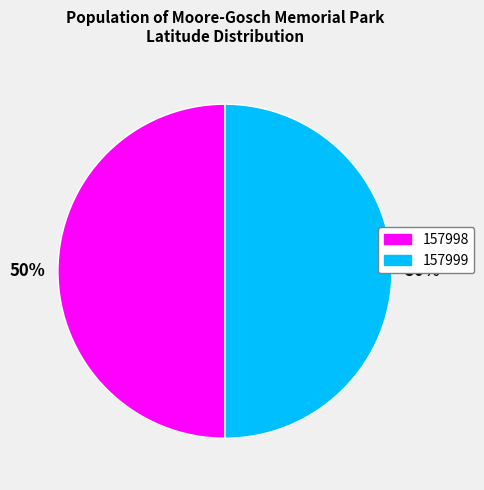

What is the ratio of the value at 157999 to the value at 157998?

1.0